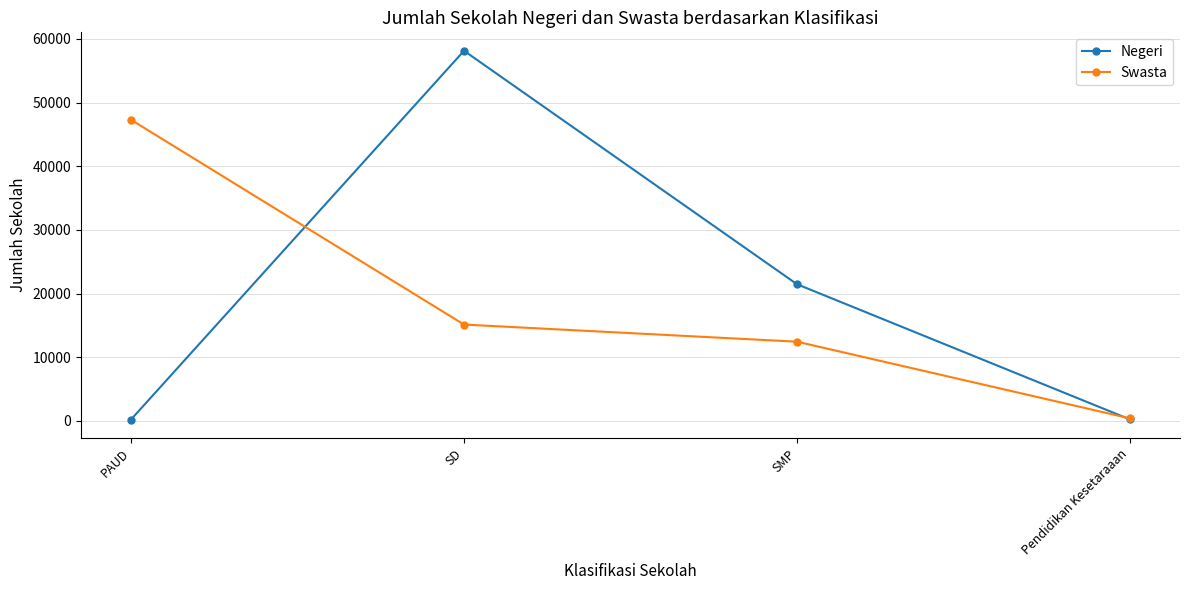

Which category has the highest value across all series?

SD